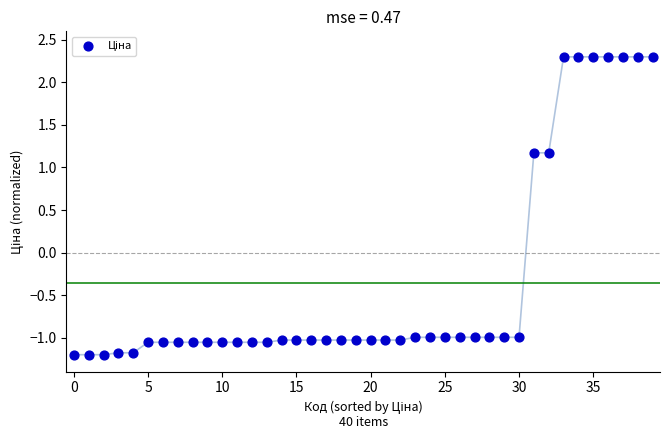

What is the range of Y values (max minus min)?

3.5